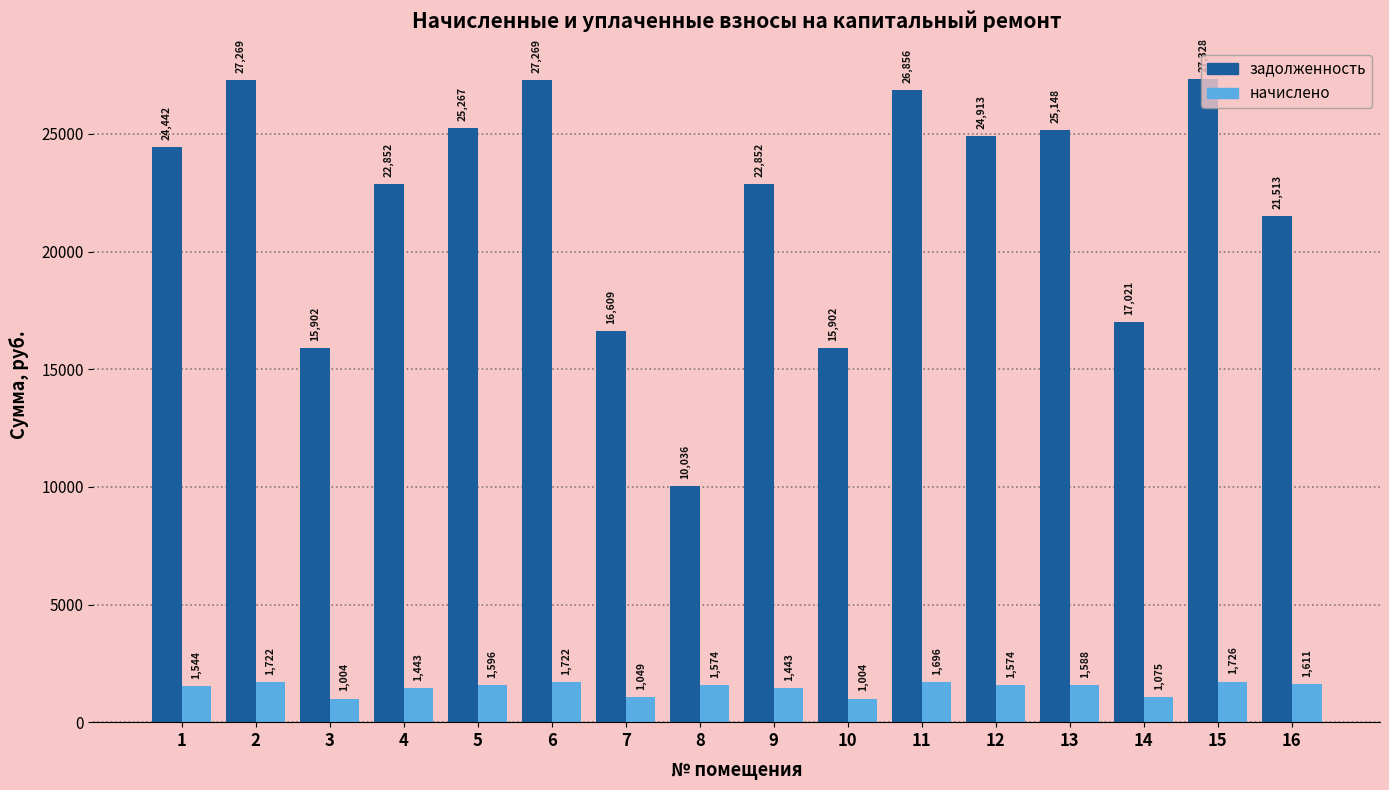

The value of задолженность at 14 is 3435.4. True or false?

False